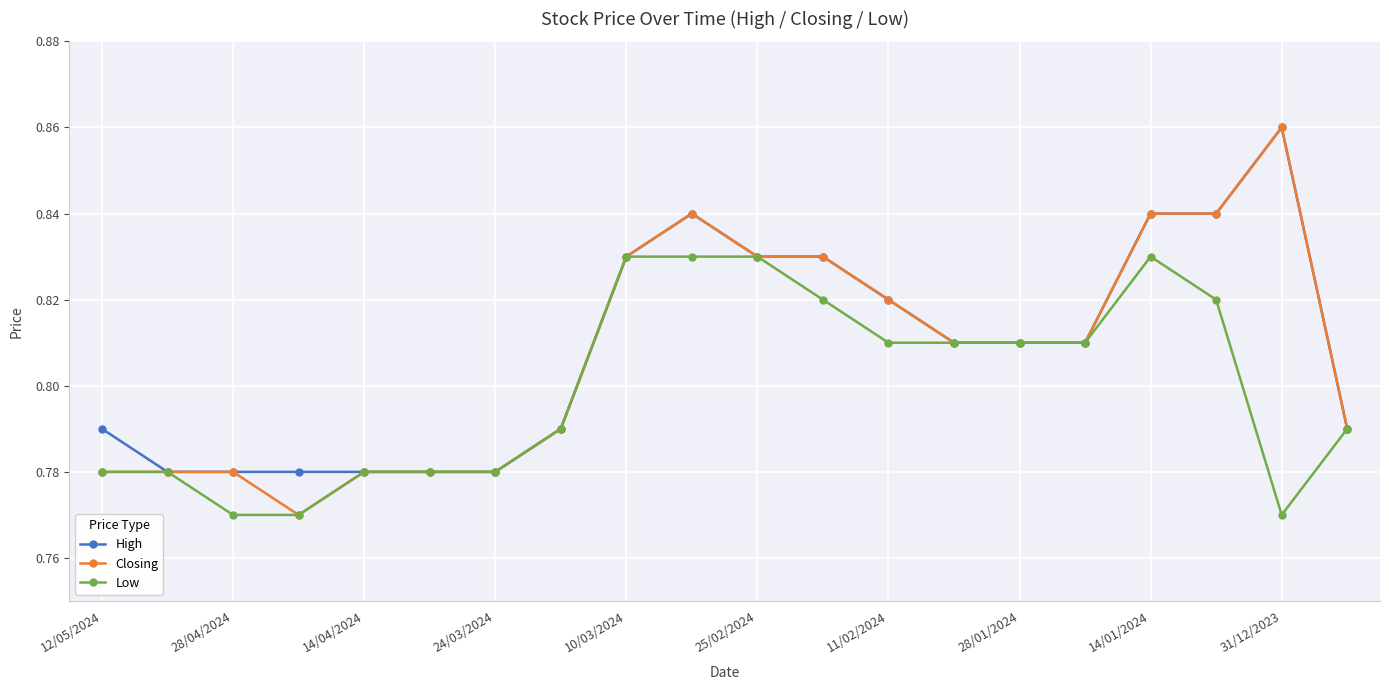

True or false: Closing has more than 0 interior local peaks.

True